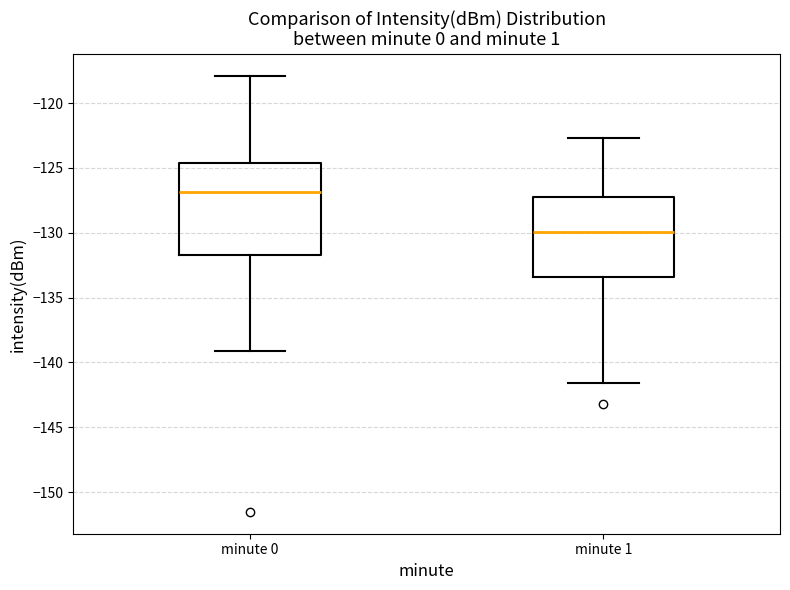

Reading left to right, transcribe this box plot: for each box, give where its median line is, the range the box spans, and where its two whiskers end, as read against the y-axis. The values are not printed on the chart, so give them approximately, as read against the axis.

minute 0: median -127.0, box -131.5 to -124.5, whiskers -139.0 to -118.0
minute 1: median -130.0, box -133.5 to -127.5, whiskers -141.5 to -122.5